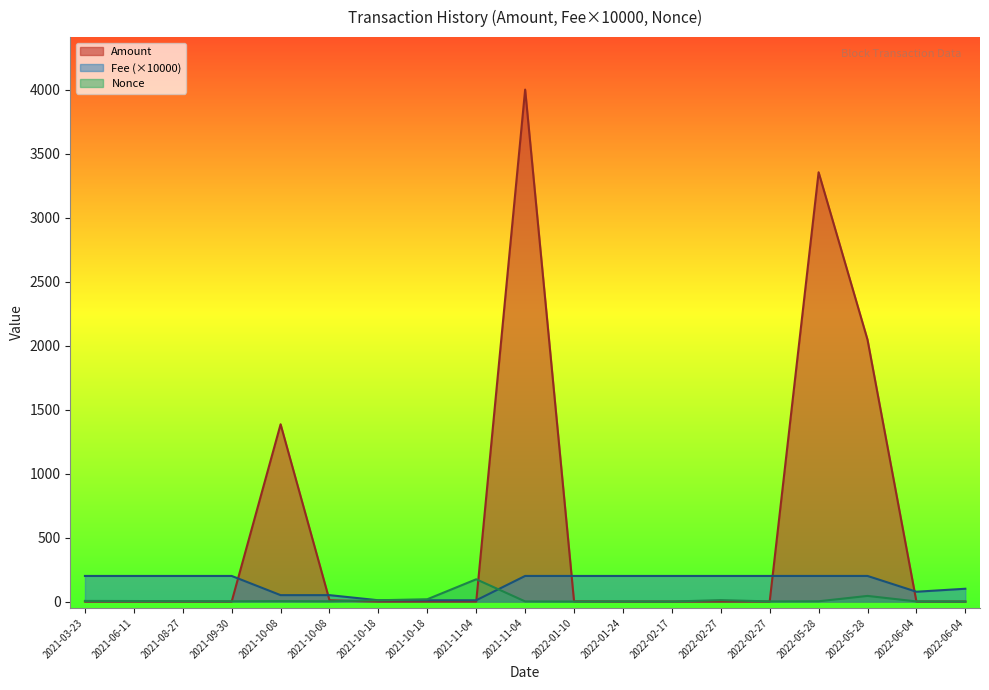

Between 2021-10-08 and 2021-10-18, which series saw the biggest shift?

Amount